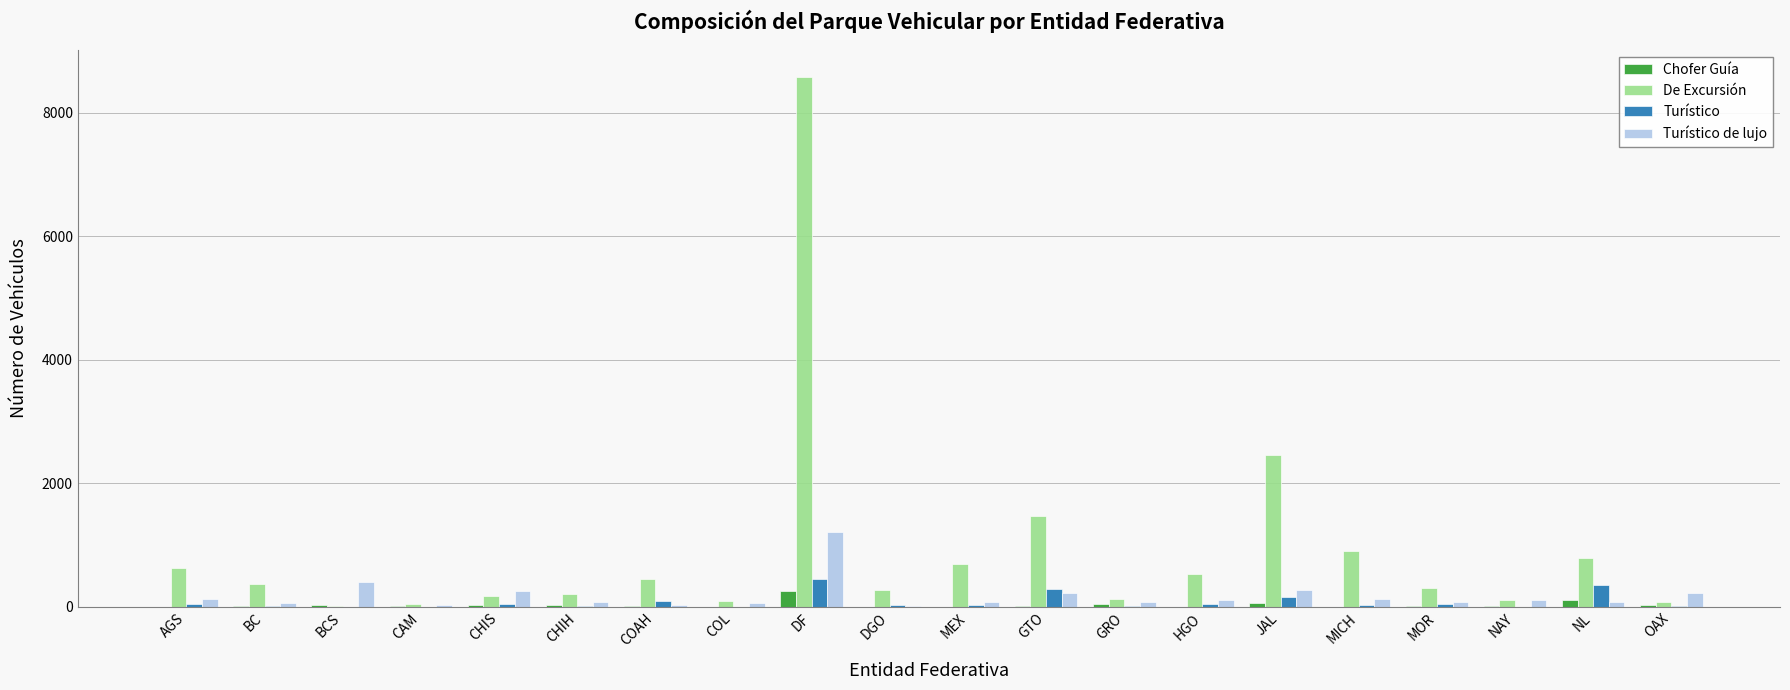

At which category does the chart reach its peak across all series?

DF